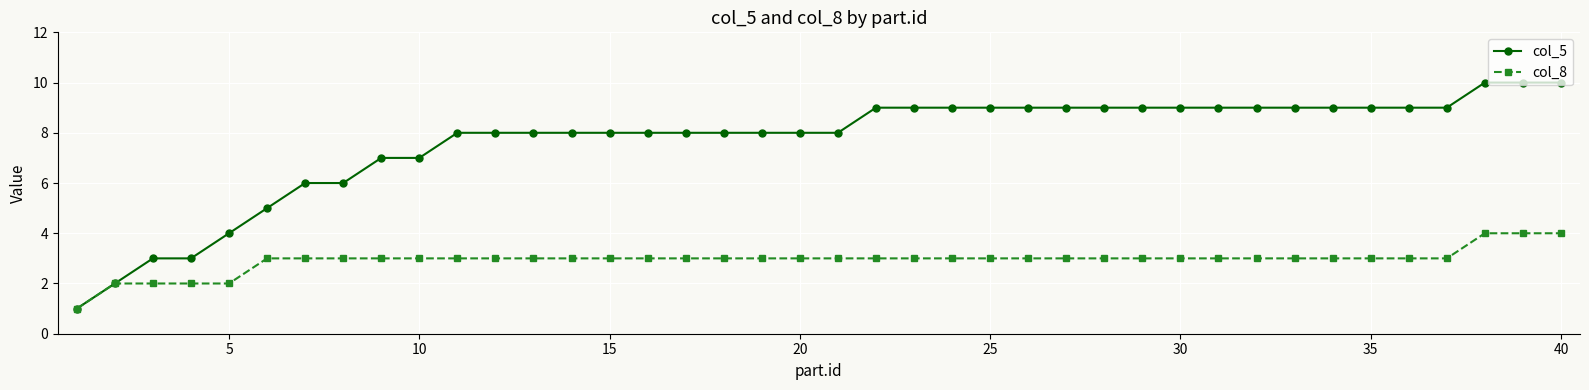

What is the difference between the maximum and minimum values in the col_5 series?

9